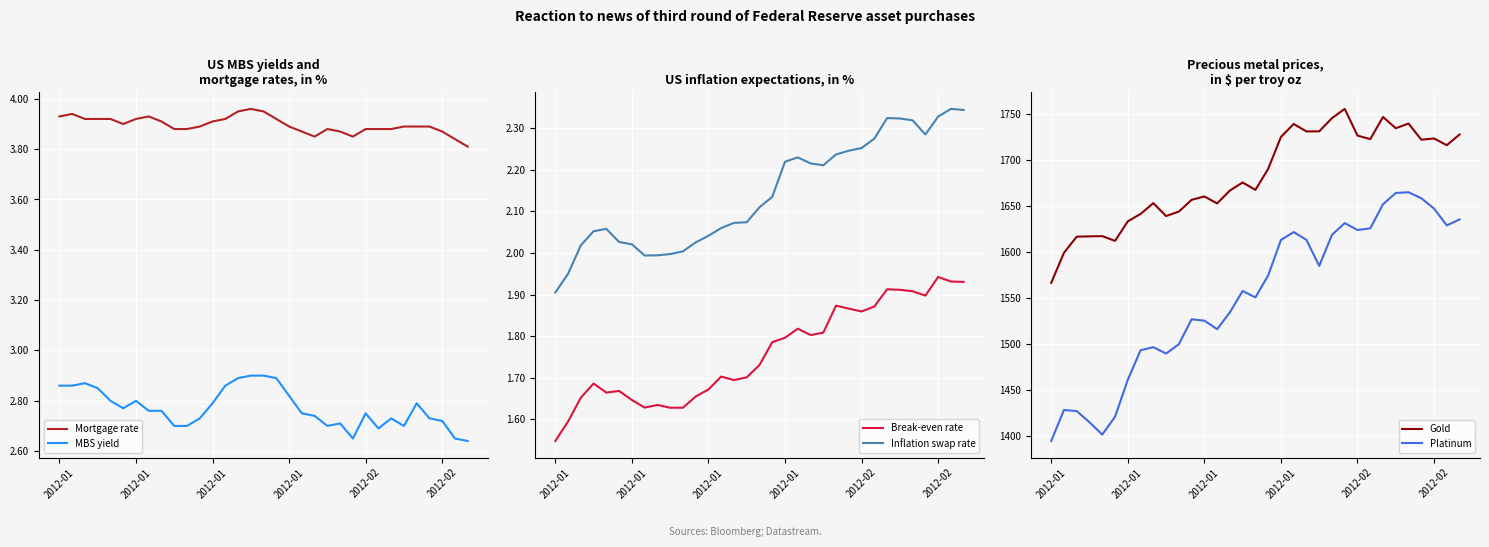

The value of Inflation swap rate at 8 is 0.5. True or false?

False